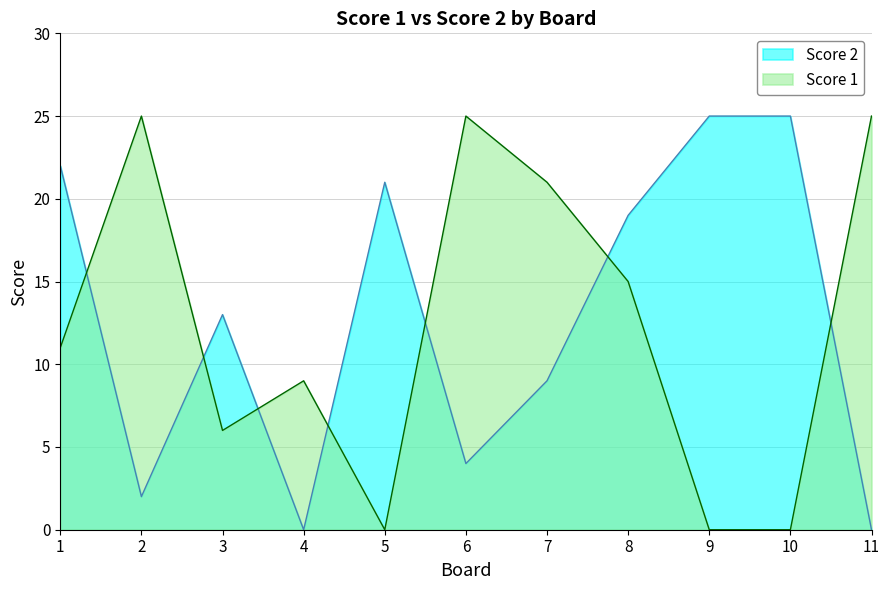

At which category is the sum across all series the highest?

8